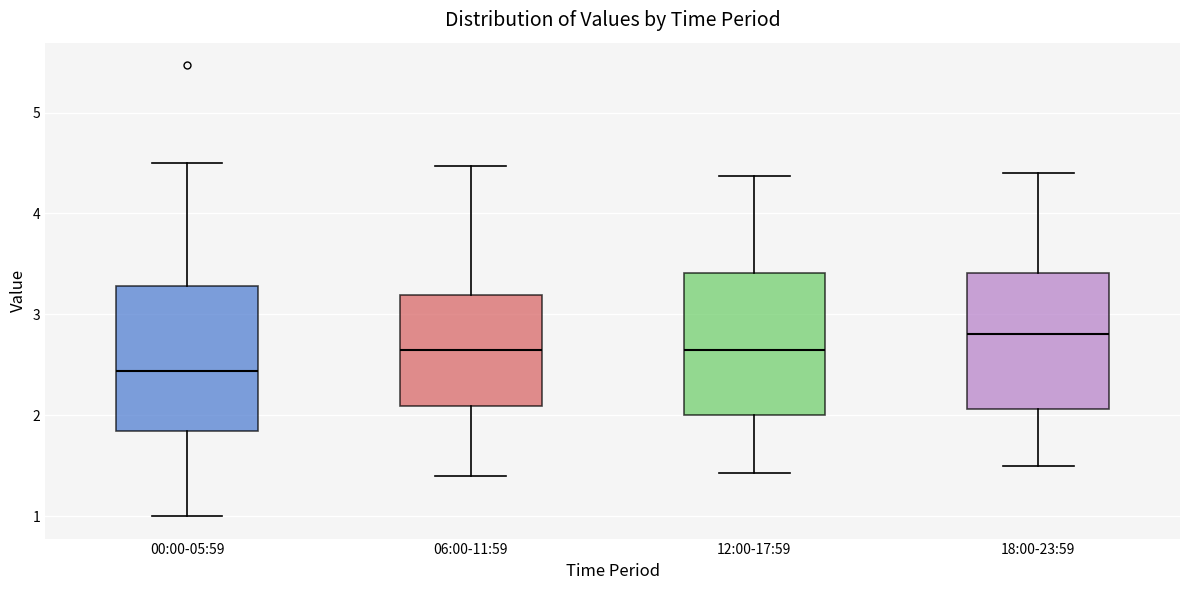

Where is the upper edge of the box for 18:00-23:59 on the y-axis? The values are not printed on the chart, so give them approximately, as read against the axis.

3.4